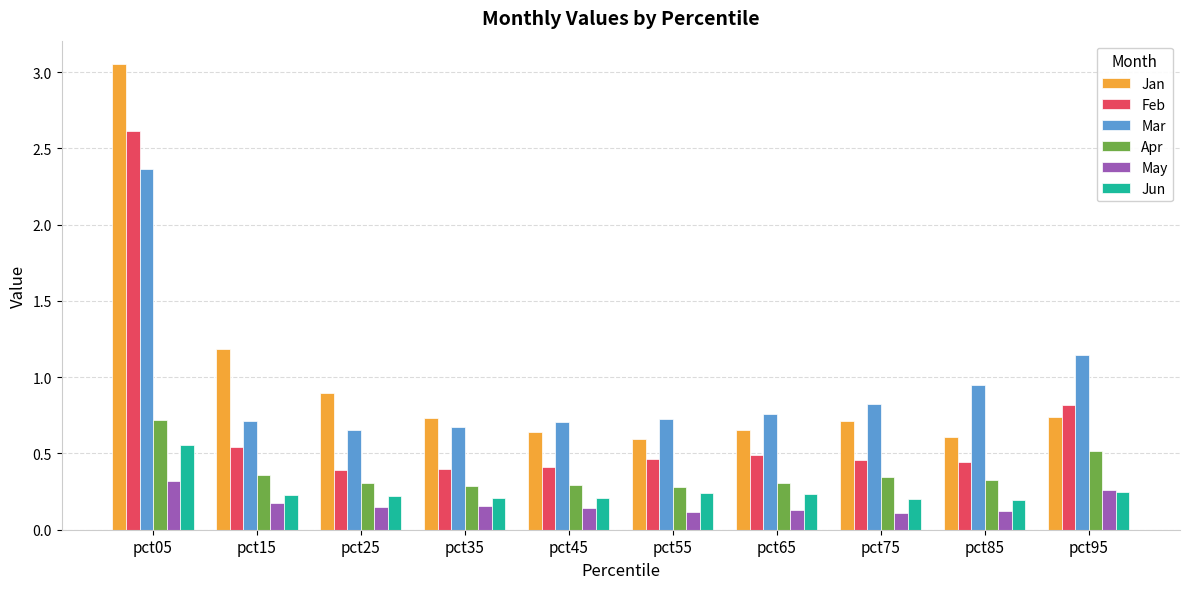

What is the average value of the Jan series?

1.0